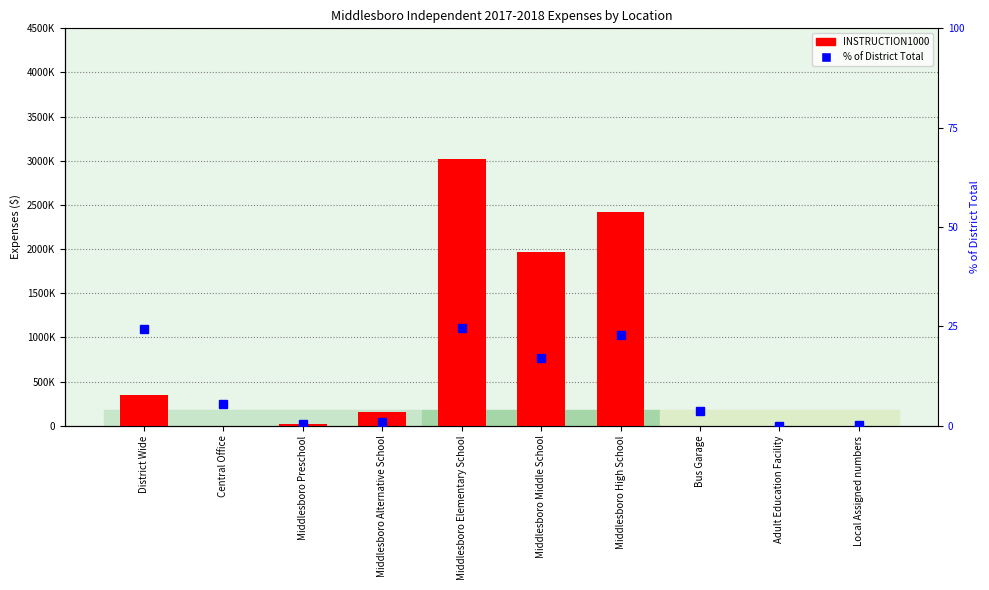

Reading left to right, extract all data points from this chart.

INSTRUCTION1000: District Wide=348769.7	Central Office=0.0	Middlesboro Preschool=22677.7	Middlesboro Alternative School=153152.8	Middlesboro Elementary School=3022752.6	Middlesboro Middle School=1962027.6	Middlesboro High School=2424601.4	Bus Garage=0.0	Adult Education Facility=0.0	Local Assigned numbers=0.0
% of District Total: District Wide=24.4	Central Office=5.6	Middlesboro Preschool=0.4	Middlesboro Alternative School=1.0	Middlesboro Elementary School=24.7	Middlesboro Middle School=17.0	Middlesboro High School=22.9	Bus Garage=3.6	Adult Education Facility=0.0	Local Assigned numbers=0.3